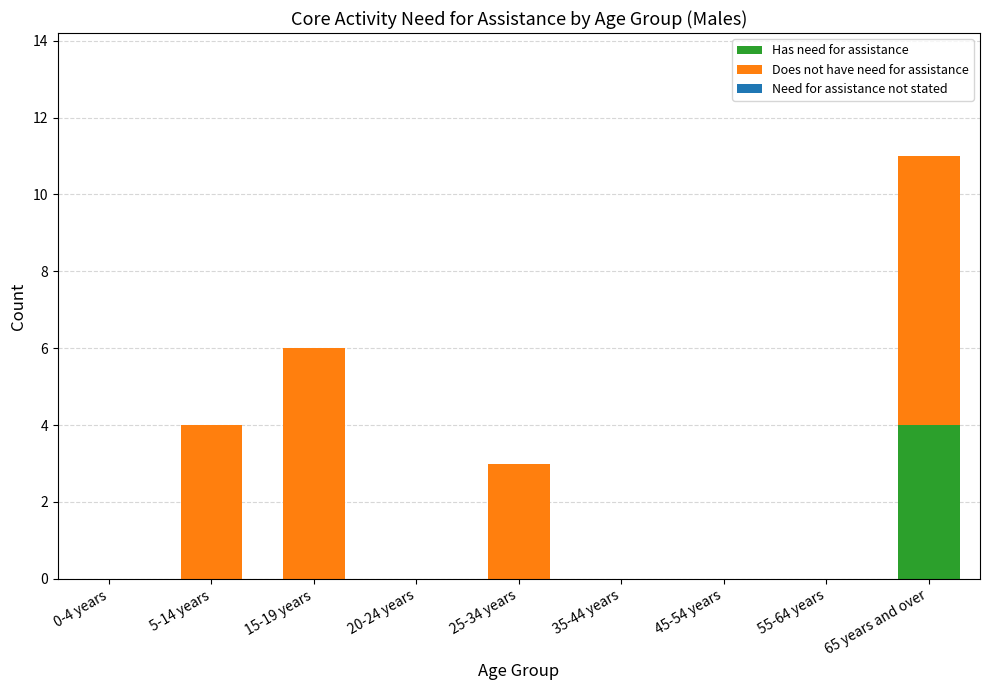

Reading right to left, transcribe the values for Has need for assistance.

65 years and over=4	55-64 years=0	45-54 years=0	35-44 years=0	25-34 years=0	20-24 years=0	15-19 years=0	5-14 years=0	0-4 years=0